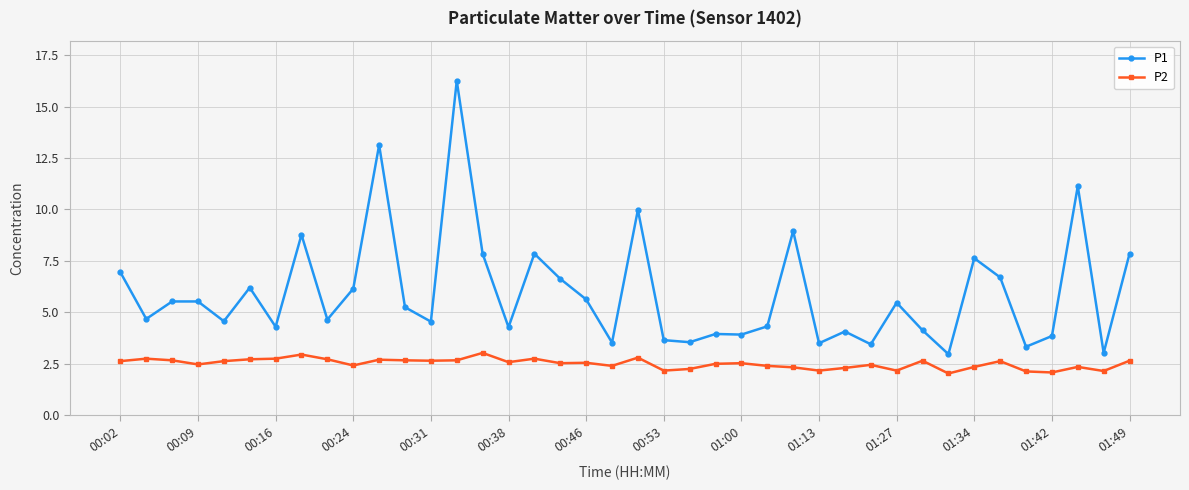

What is the minimum value for P2?

2.0